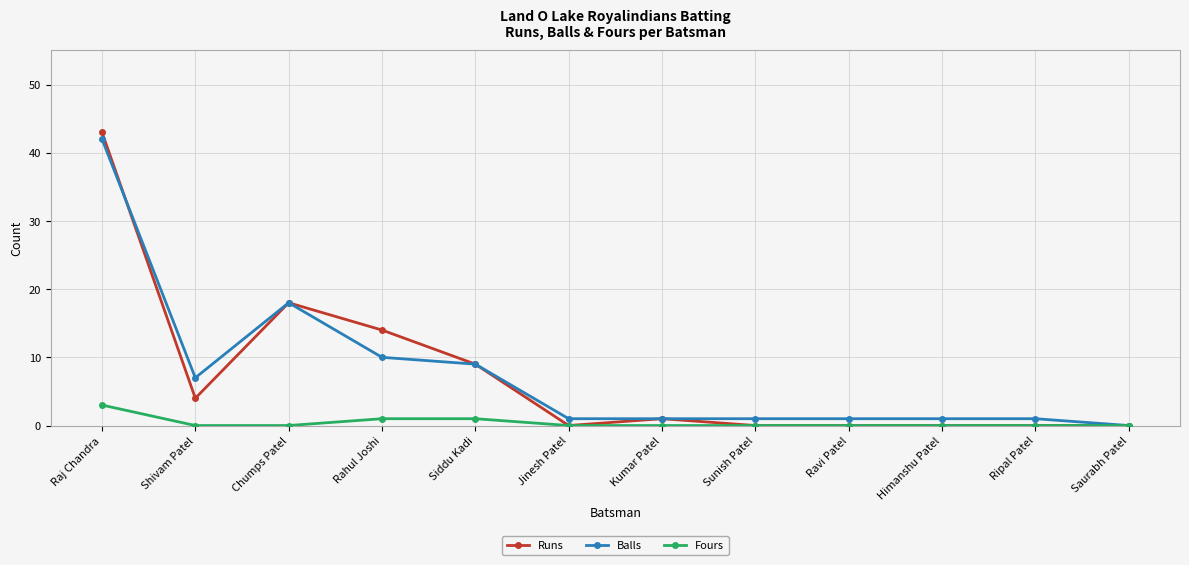

Rank the series by their maximum value, from highest to lowest.

Runs, Balls, Fours